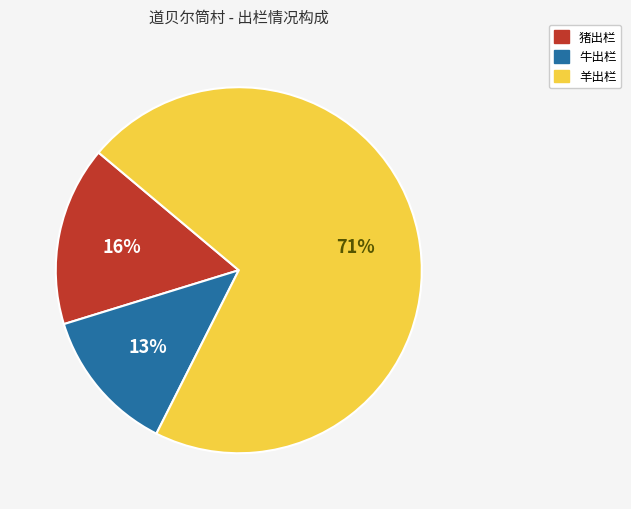

To the nearest percent, what is the combined percentage of 牛出栏 and 羊出栏?

84%